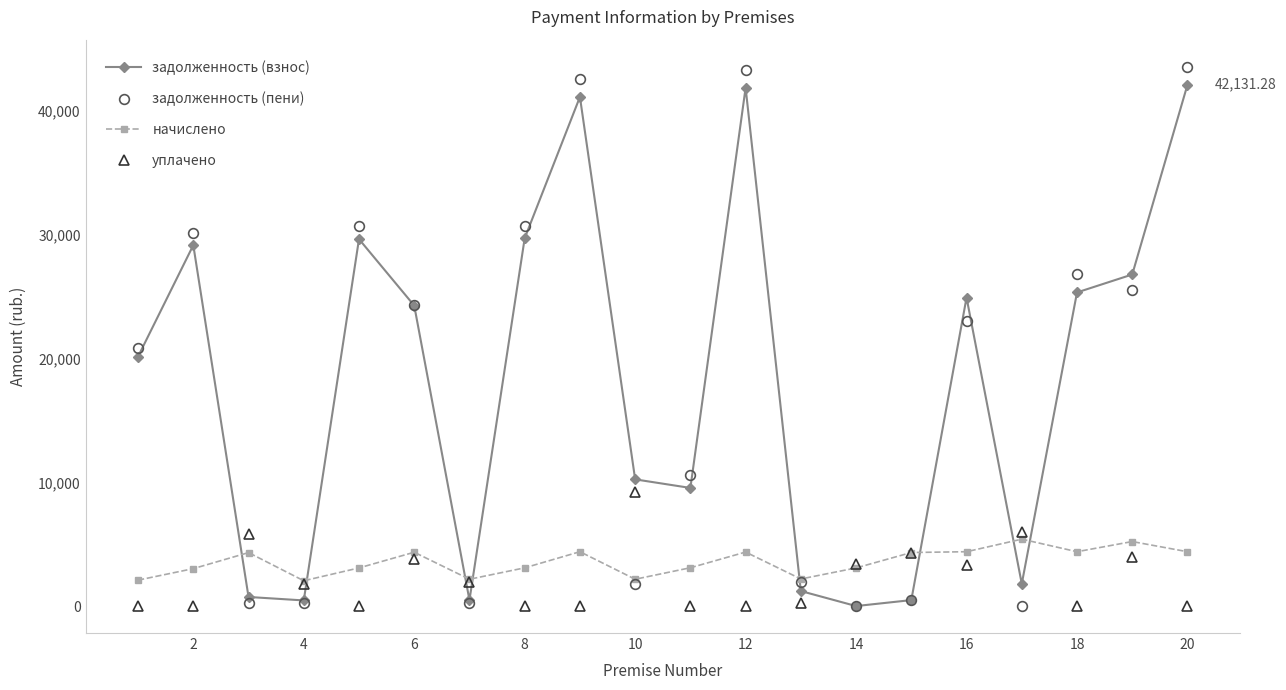

How many categories are shown in the chart?

20